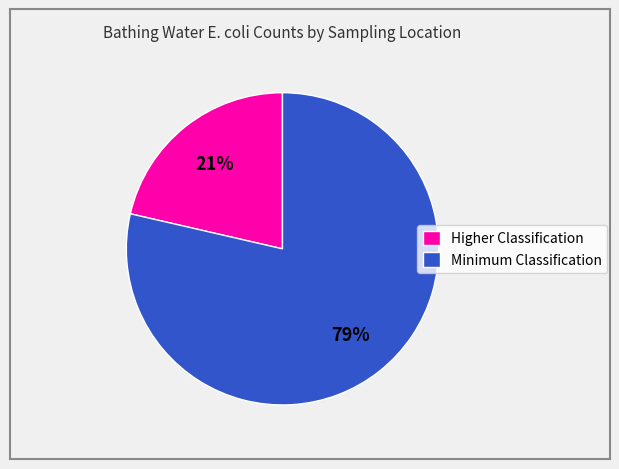

The Higher Classification slice represents 21% of the pie. True or false?

True